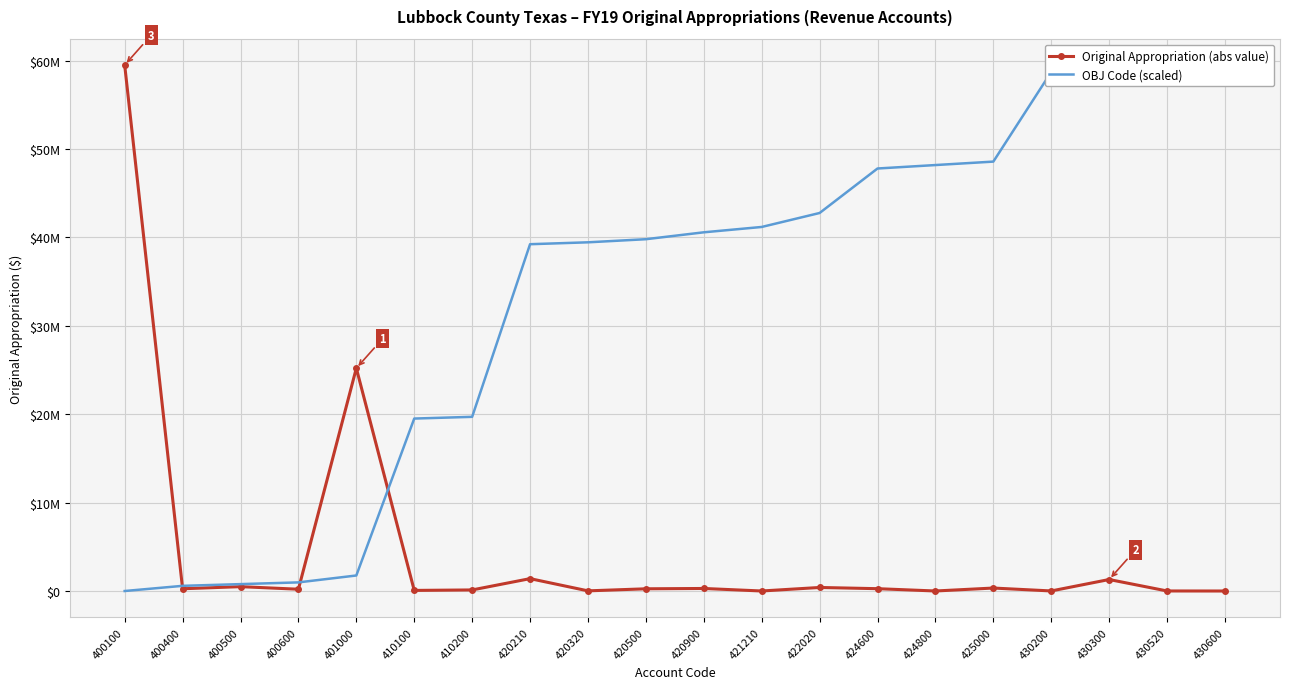

Is this an area chart (filled region under the line)?

No